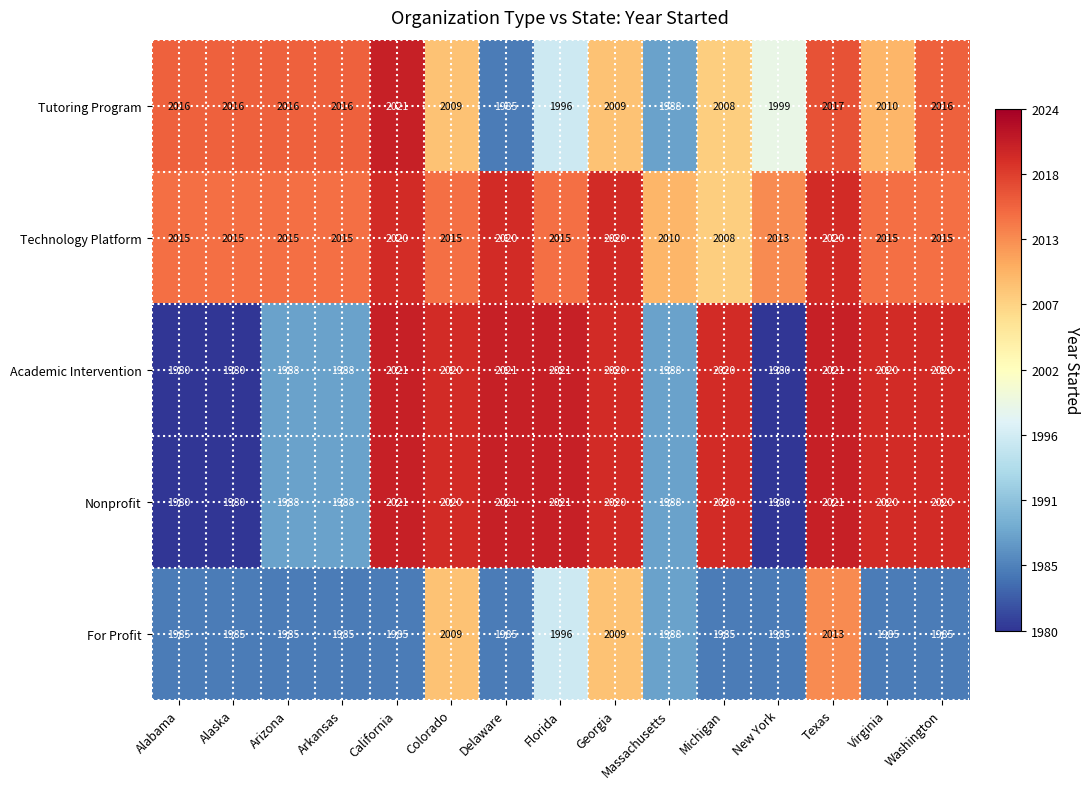

At which label does Tutoring Program first exceed 2010?

Alabama